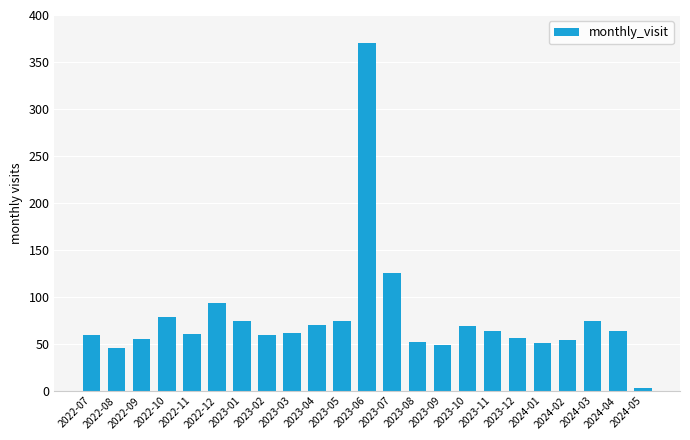

What is the average value?

77